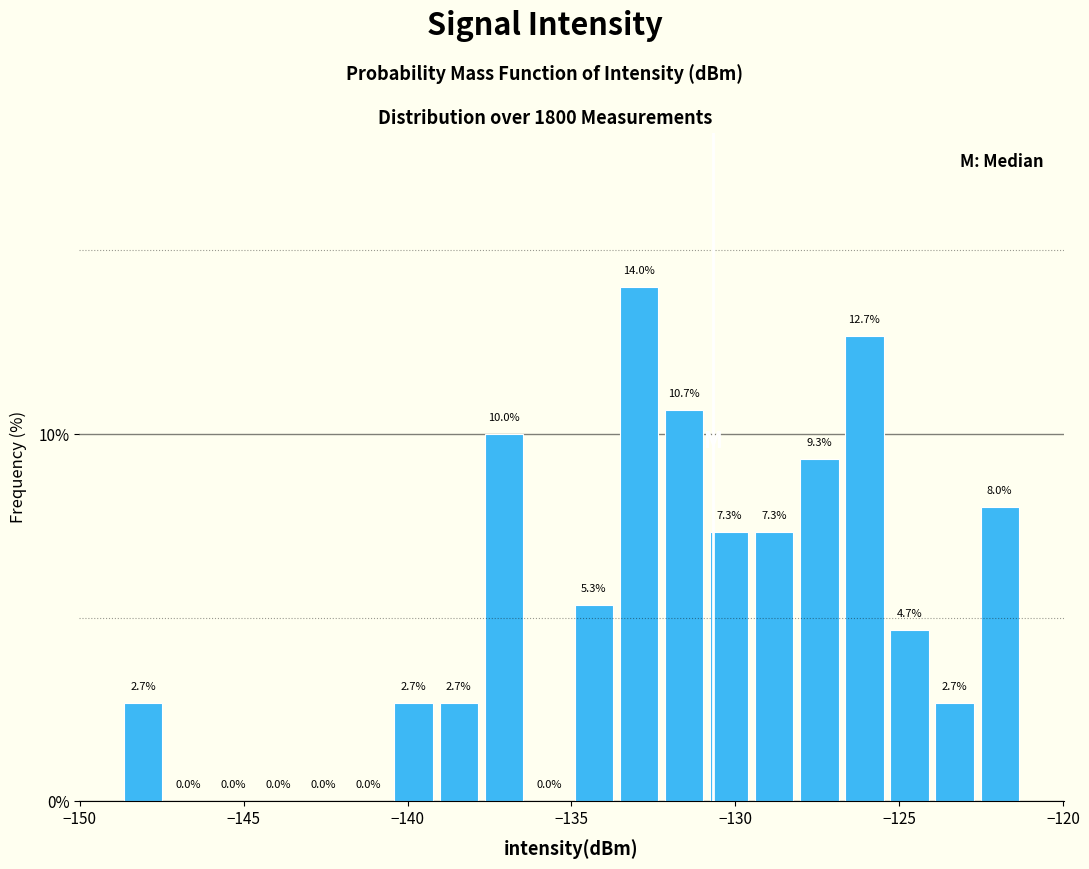

Around what value on the x-axis is the tallest bar? Give the approximate position of its centre, as read against the axis.

-133.0